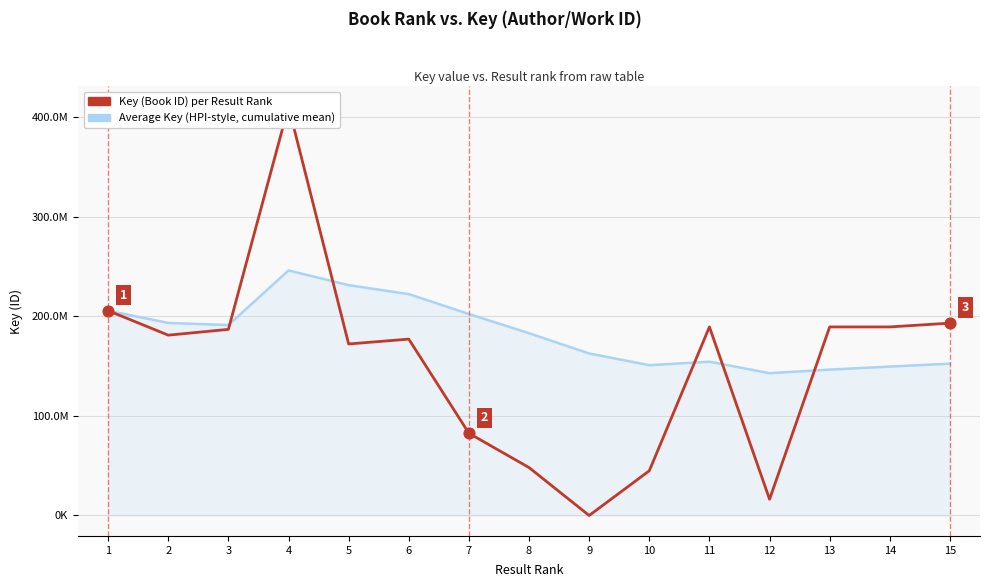

Which has a higher value, 13 or 5?

13